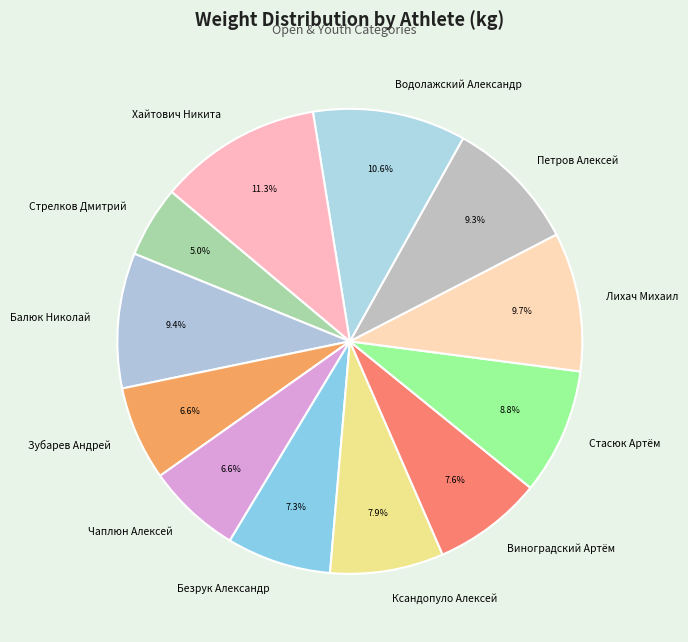

Combined, do Безрук Александр and Балюк Николай account for over 50%?

No